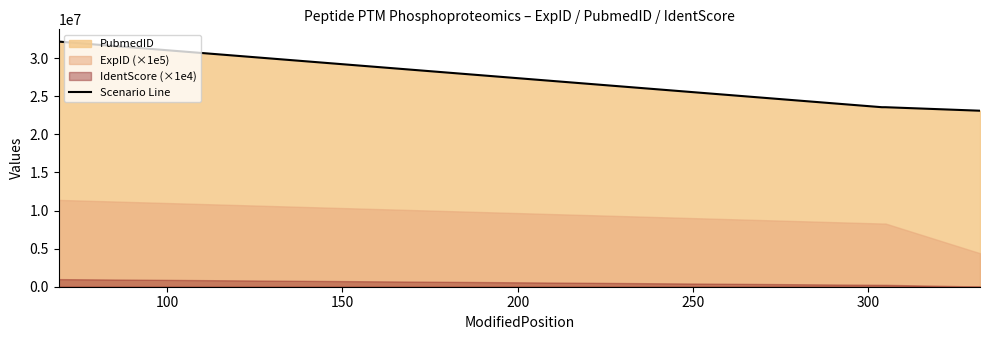

Reading right to left, extract all data points from this chart.

23111157	23572148	23572148	32188942